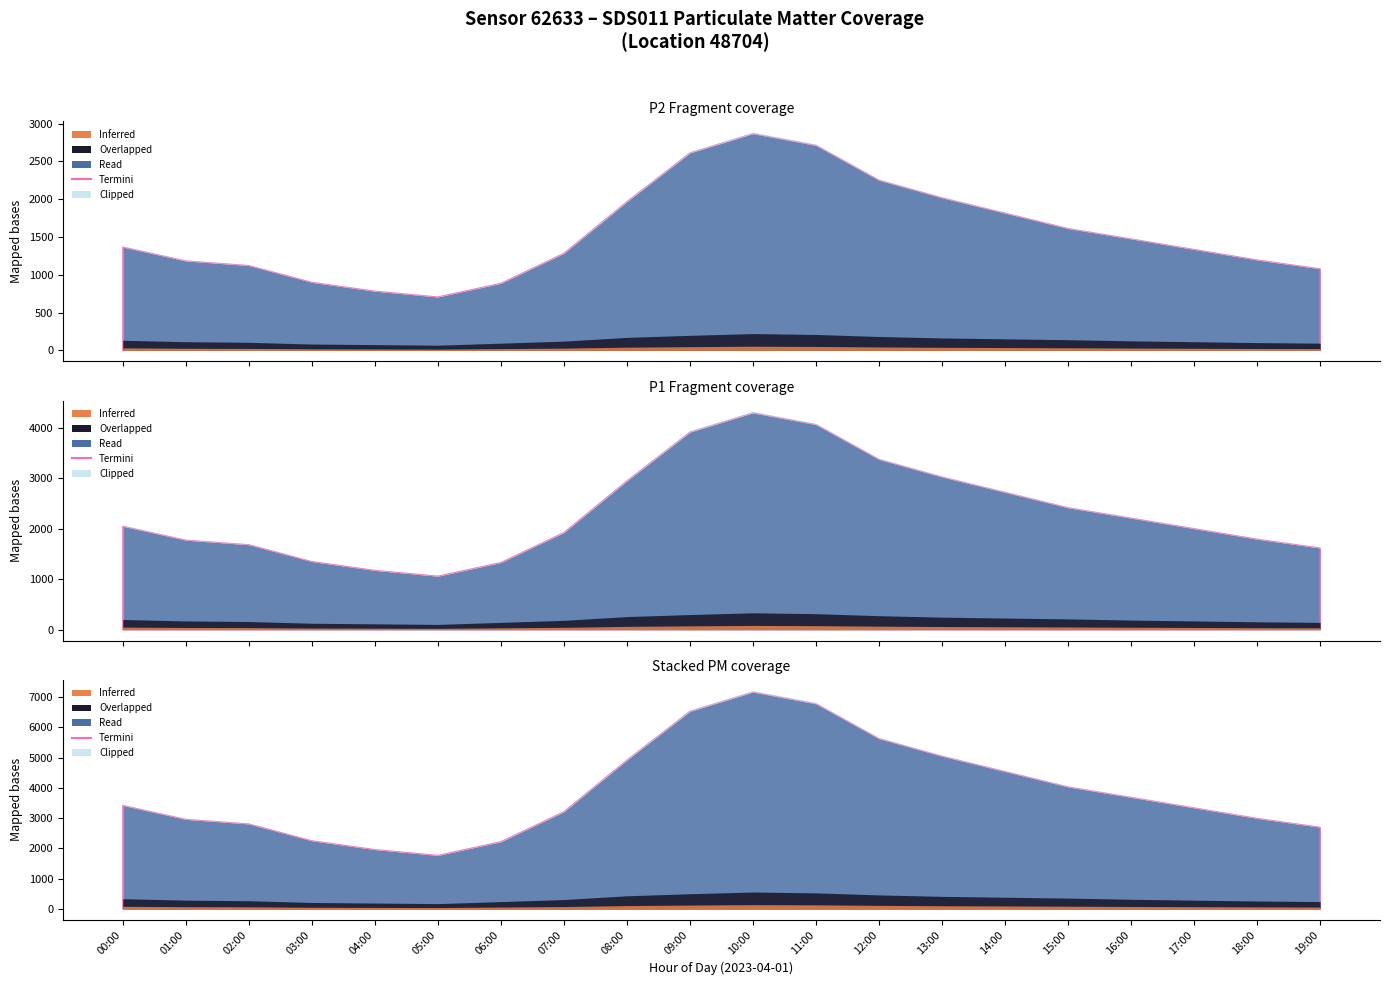

True or false: P2 and P1 intersect in this chart.

False